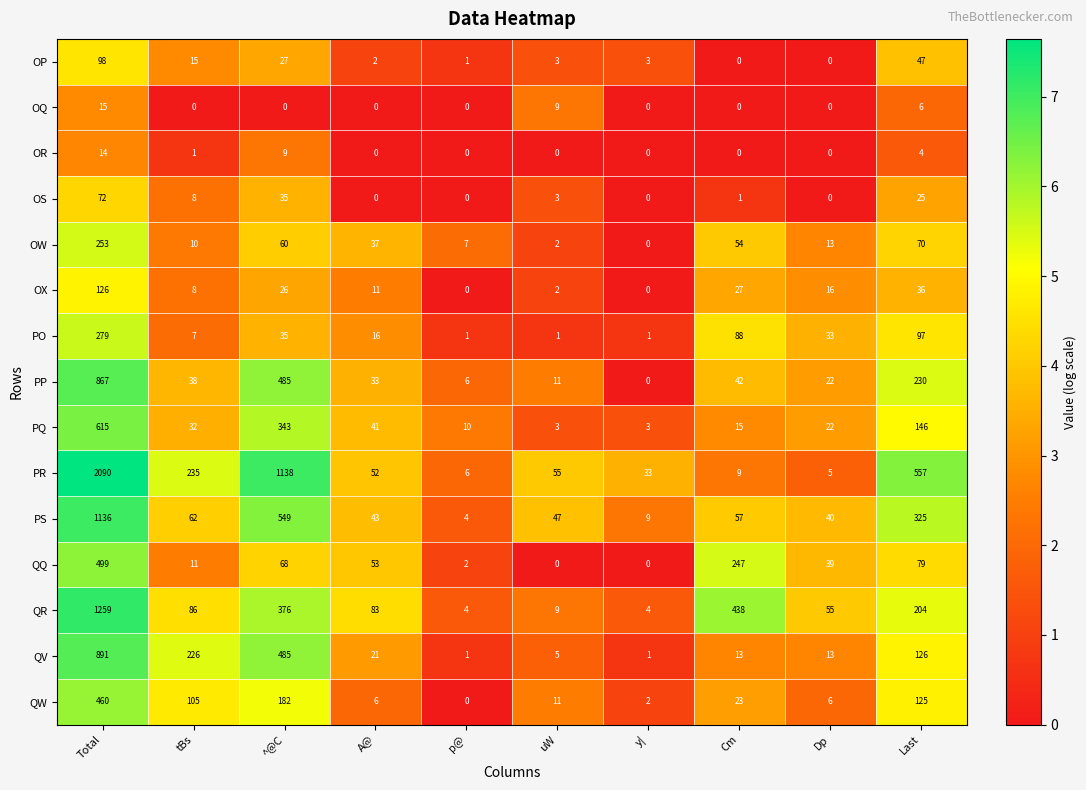

What is the difference between the second highest and second lowest values in the PQ series?

340